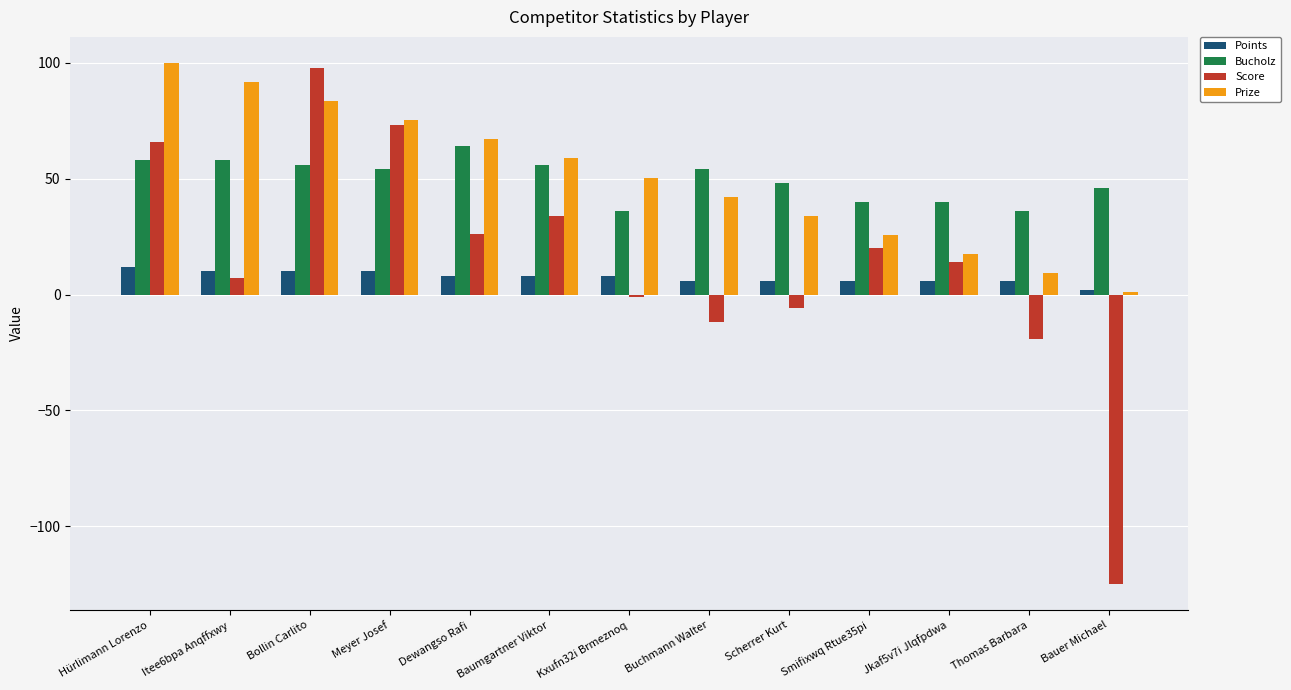

What is the value of the Bucholz bar at the 9th from the left?

48.0